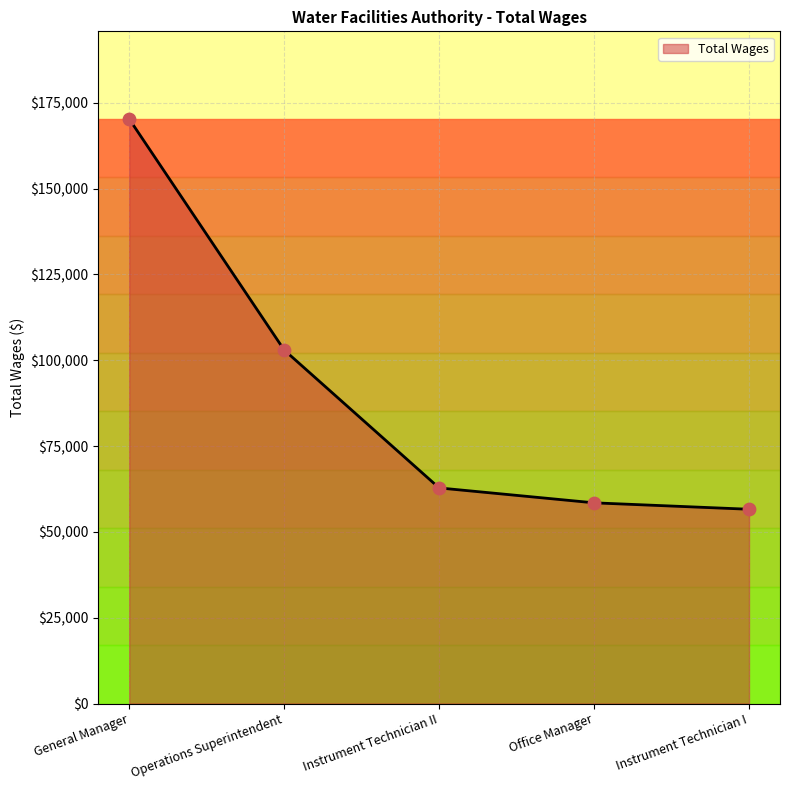

Which has a higher value, Instrument Technician I or General Manager?

General Manager